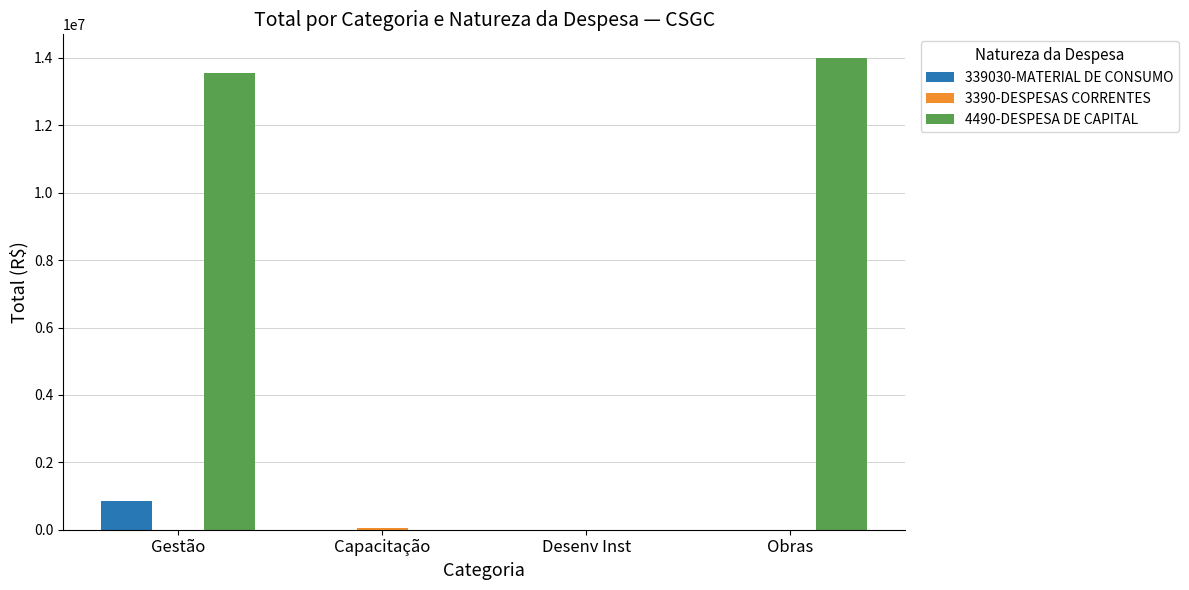

The 339030-MATERIAL DE CONSUMO series shows 0.0 at Obras. True or false?

True